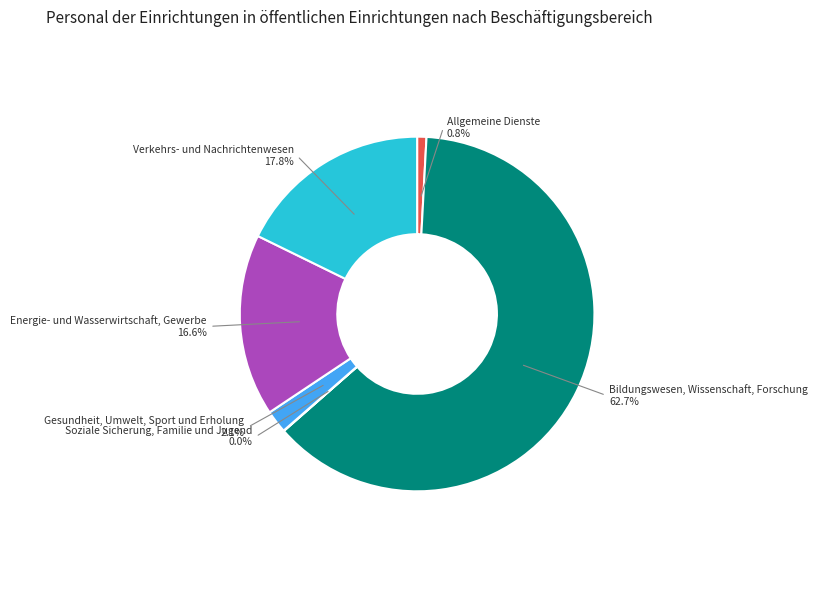

To the nearest percent, what portion does Verkehrs- und Nachrichtenwesen represent?

18%